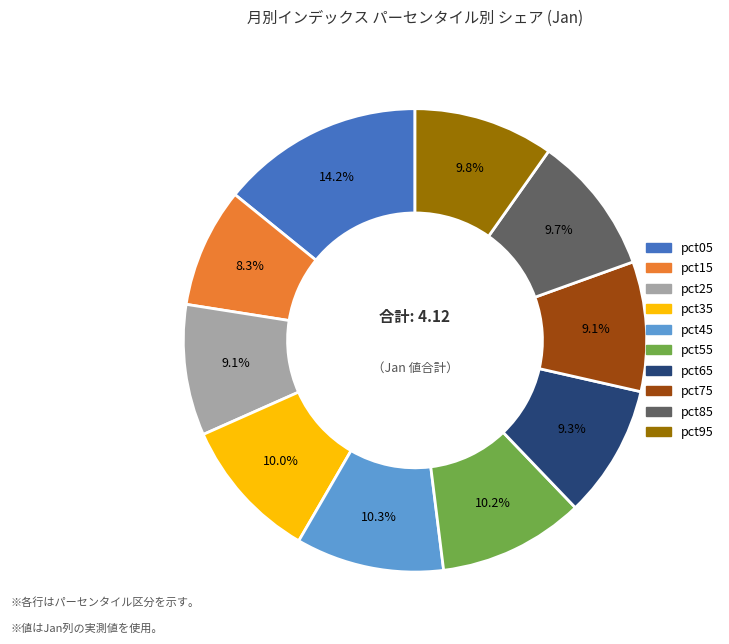

Is pct45 the majority of the pie?

No